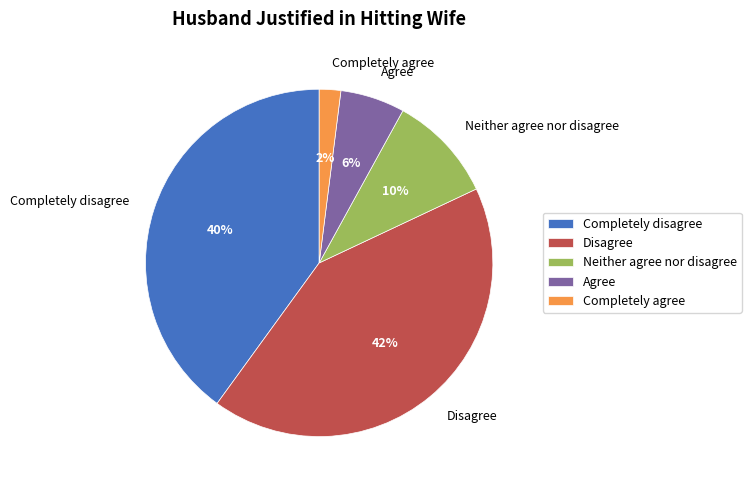

Is Completely disagree the majority of the pie?

No